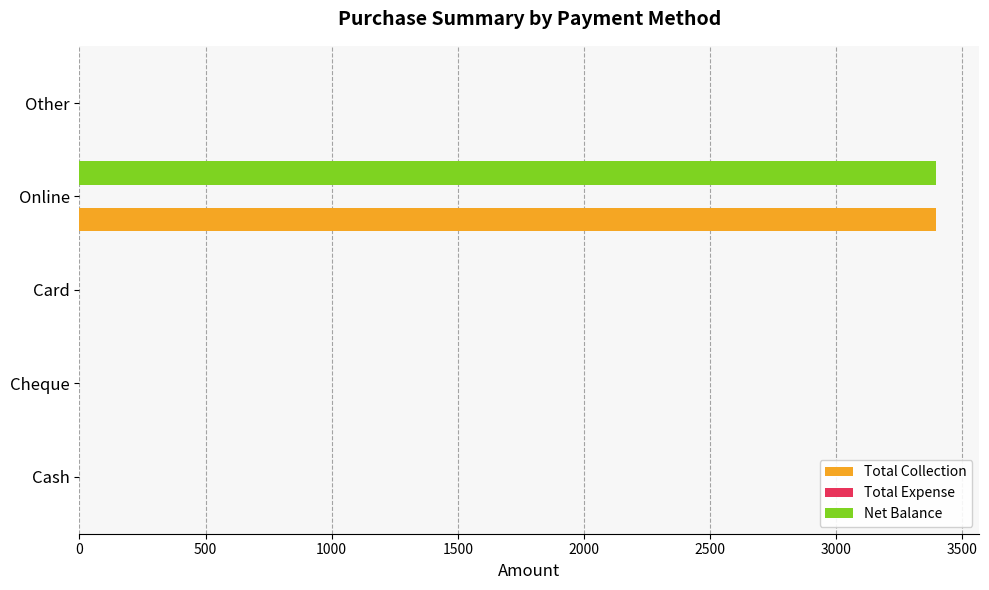

At which category is the sum across all series the highest?

Online